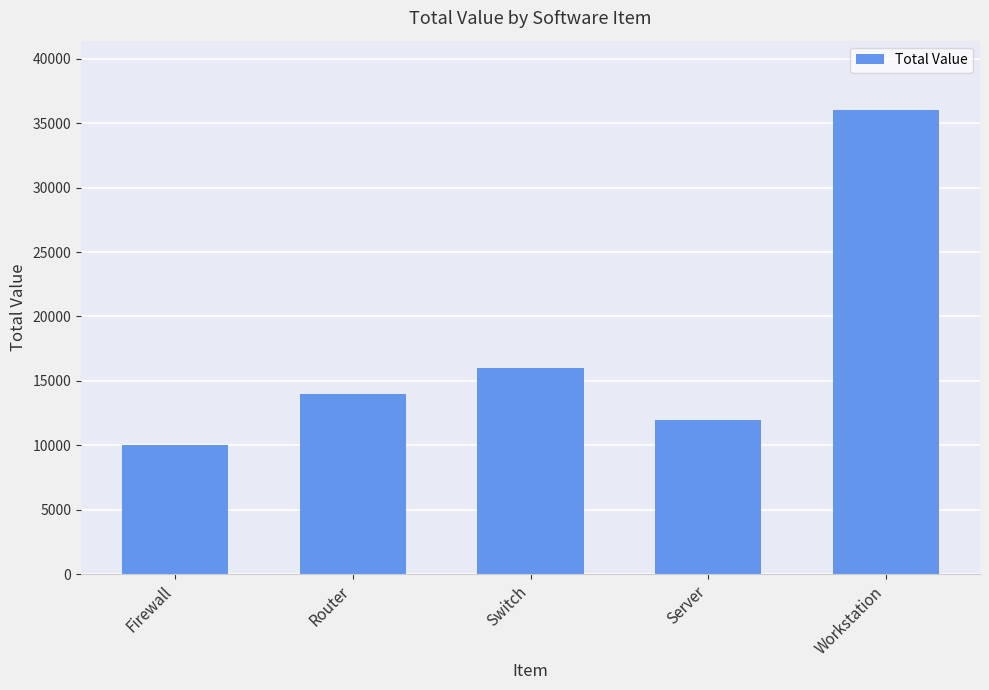

How many data points does each series have?

5